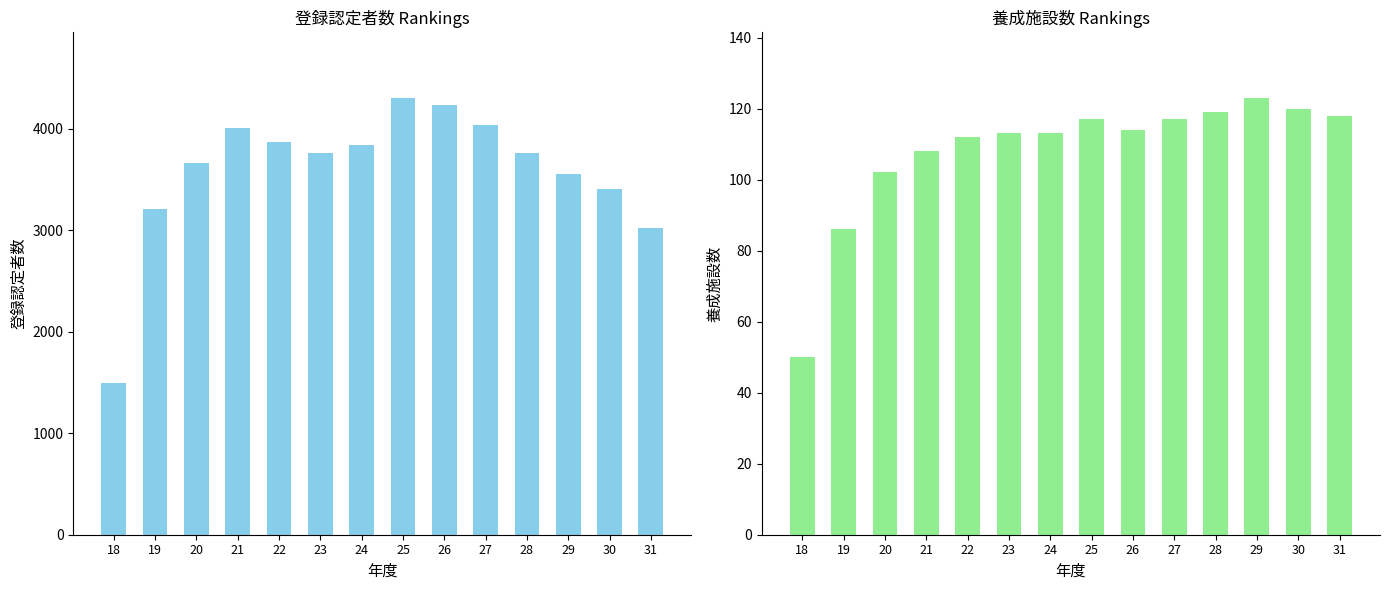

What are all the series names shown in the legend?

登録認定者数, 養成施設数